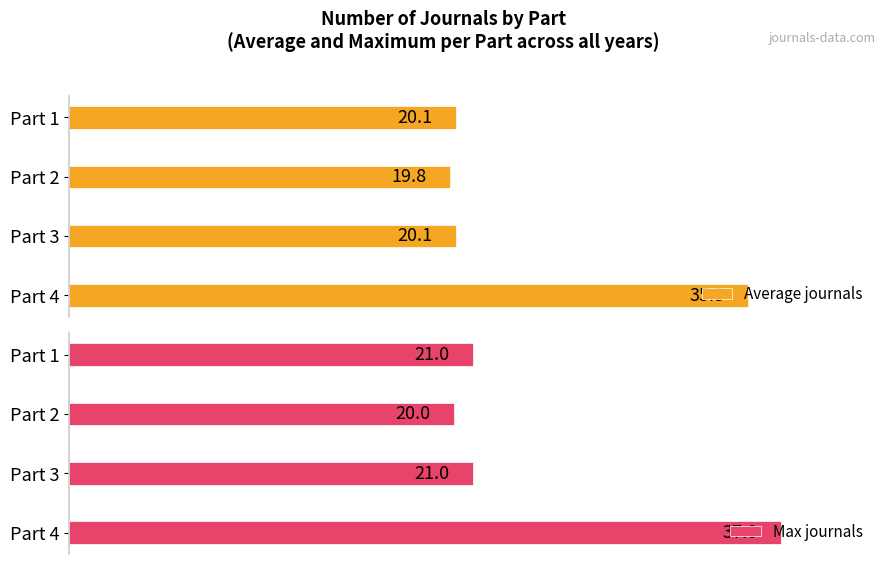

True or false: Average journals has a value of 20.1 at Part 1.

True